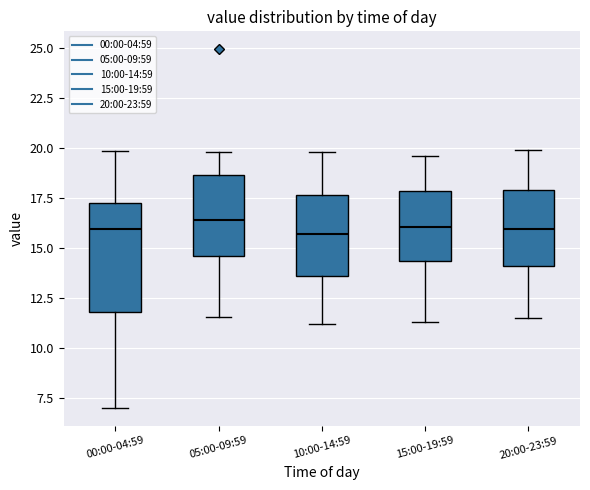

Reading left to right, read every box against the y-axis: the position of its median line, the range the box covers, and the ends of its whiskers. The values are not printed on the chart, so give them approximately, as read against the axis.

00:00-04:59: median 16.0, box 12.0 to 17.0, whiskers 7.0 to 20.0
05:00-09:59: median 16.5, box 14.5 to 18.5, whiskers 11.5 to 20.0
10:00-14:59: median 15.5, box 13.5 to 17.5, whiskers 11.0 to 20.0
15:00-19:59: median 16.0, box 14.5 to 18.0, whiskers 11.5 to 19.5
20:00-23:59: median 16.0, box 14.0 to 18.0, whiskers 11.5 to 20.0